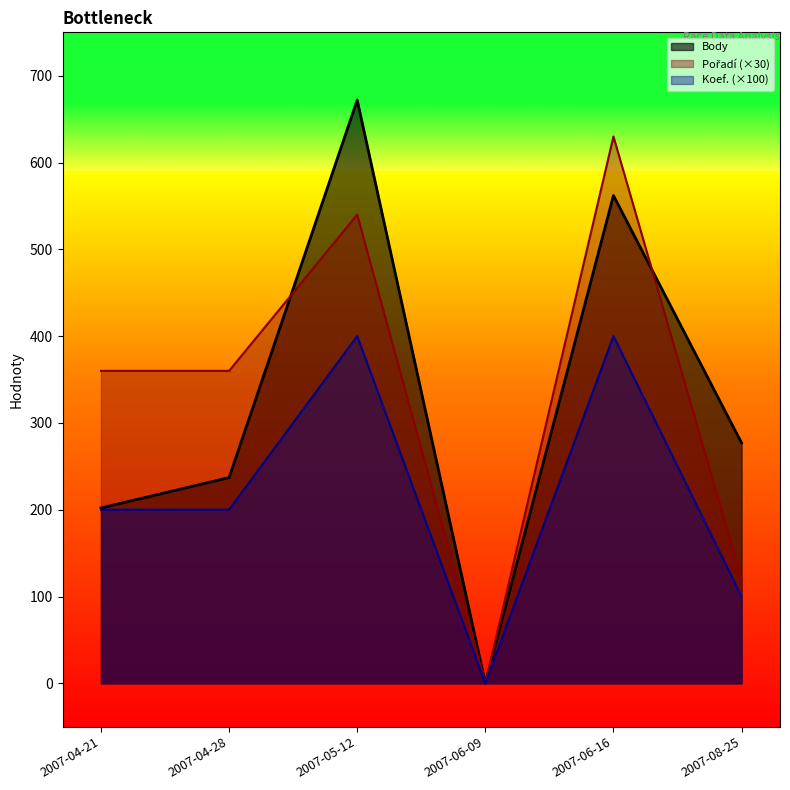

In Koef., how many points are higher than both neighbors (excluding endpoints)?

2